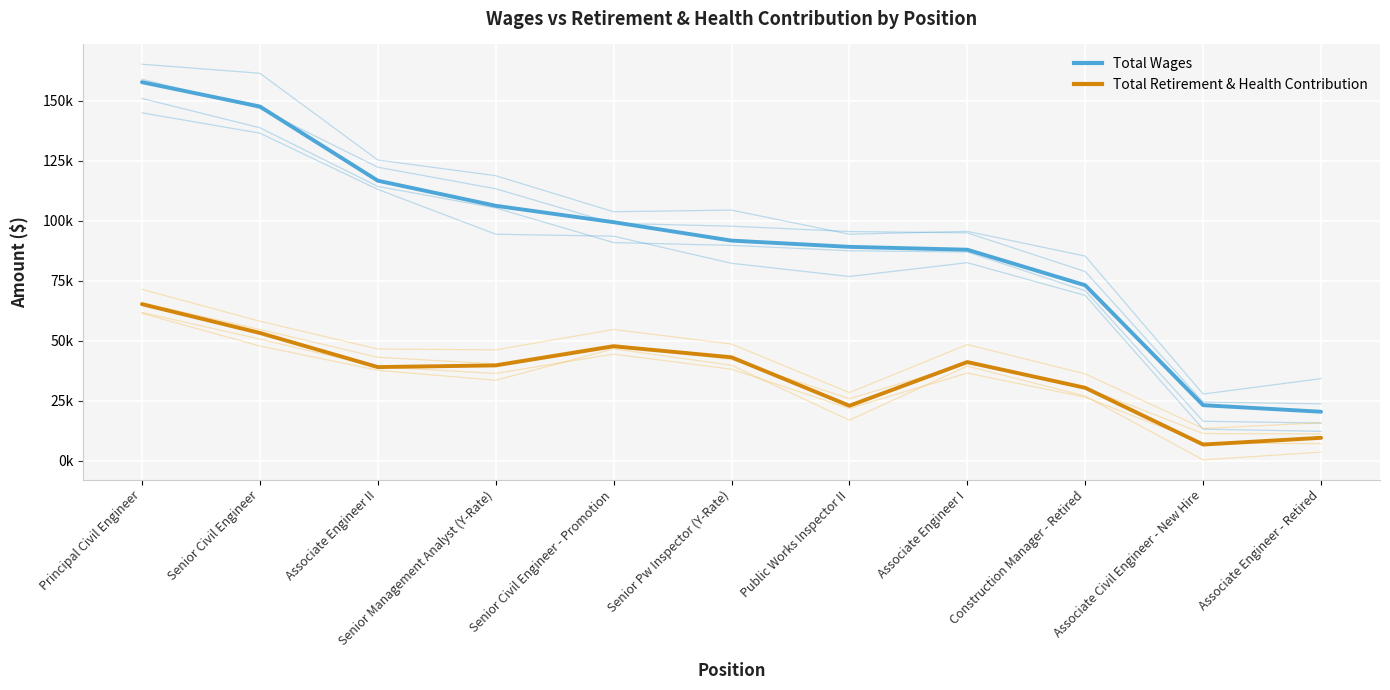

Is this an area chart (filled region under the line)?

No